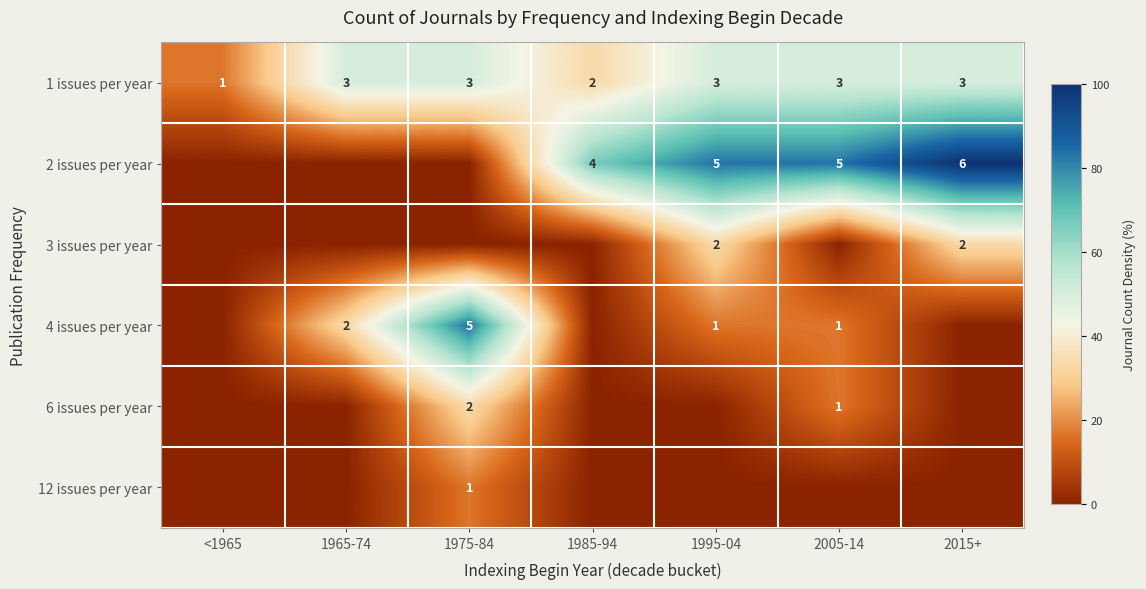

True or false: 2 issues per year has a value of 4 at 1985-94.

True